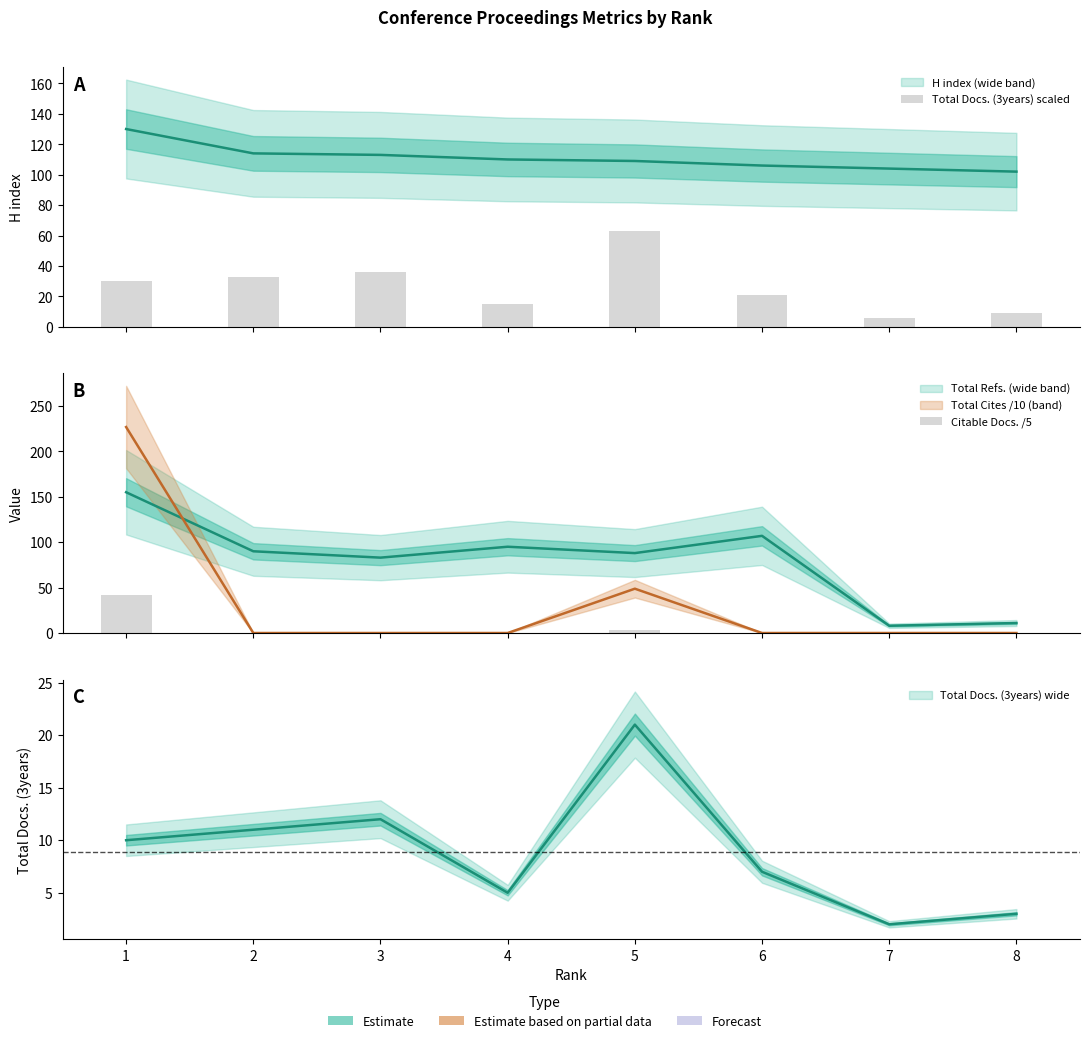

Does the chart contain stacked bars?

No